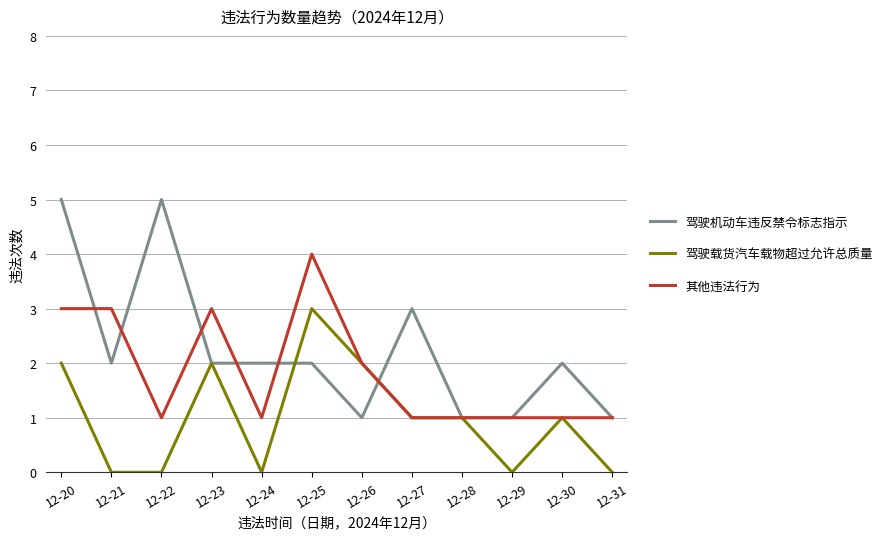

True or false: 驾驶机动车违反禁令标志指示 has a value of 2 at 12-25.

True